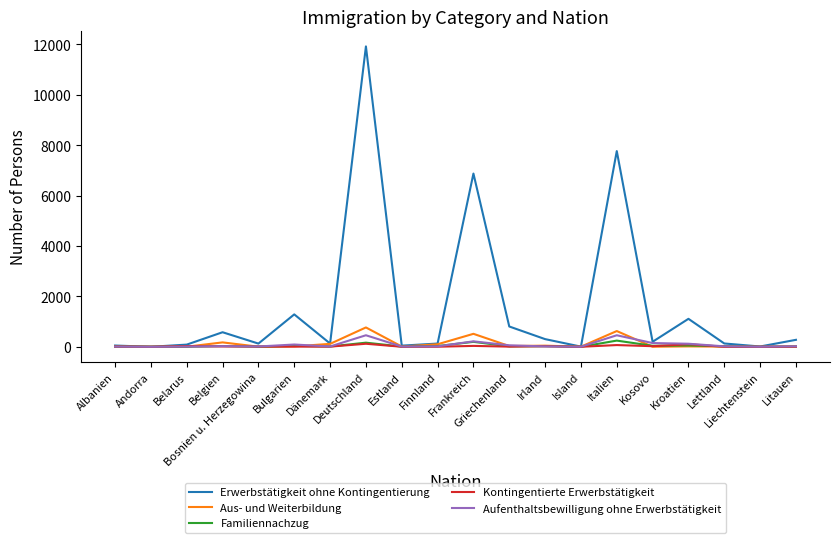

Which series has the widest spread of values?

Erwerbstätigkeit ohne Kontingentierung